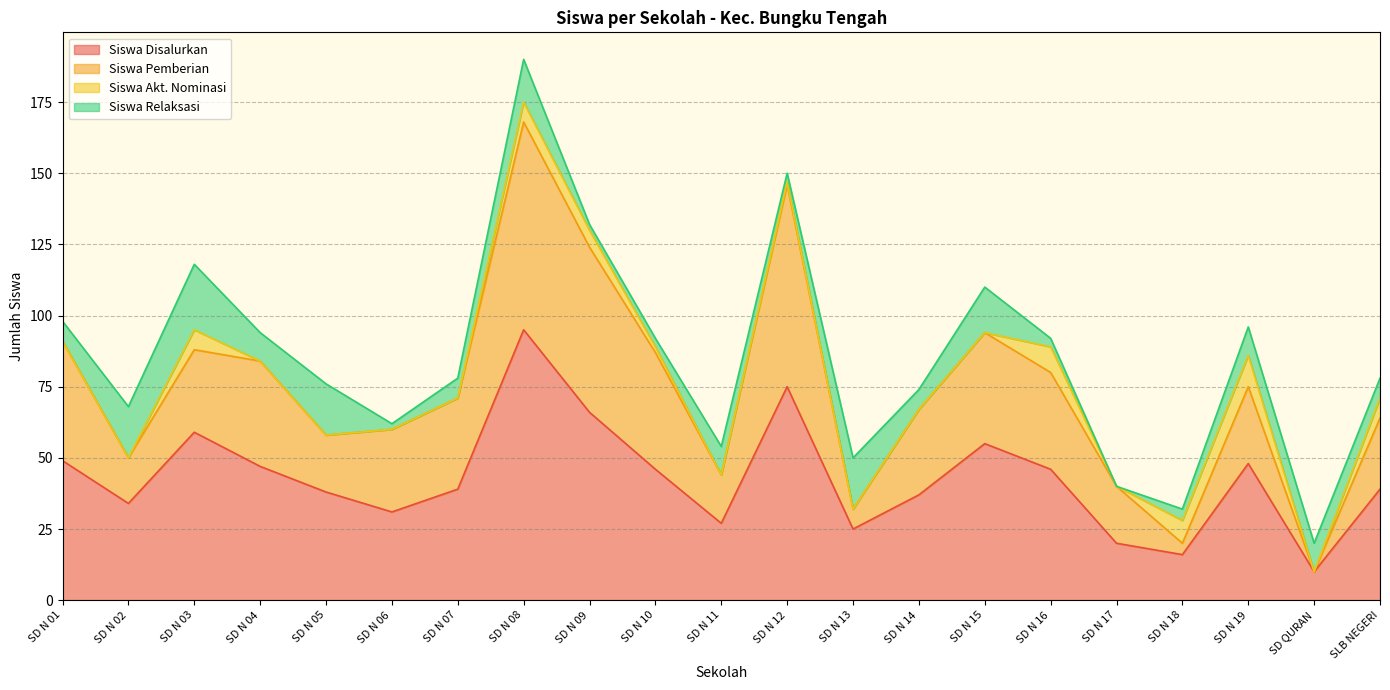

What is the highest value of the Siswa Disalurkan series?

95